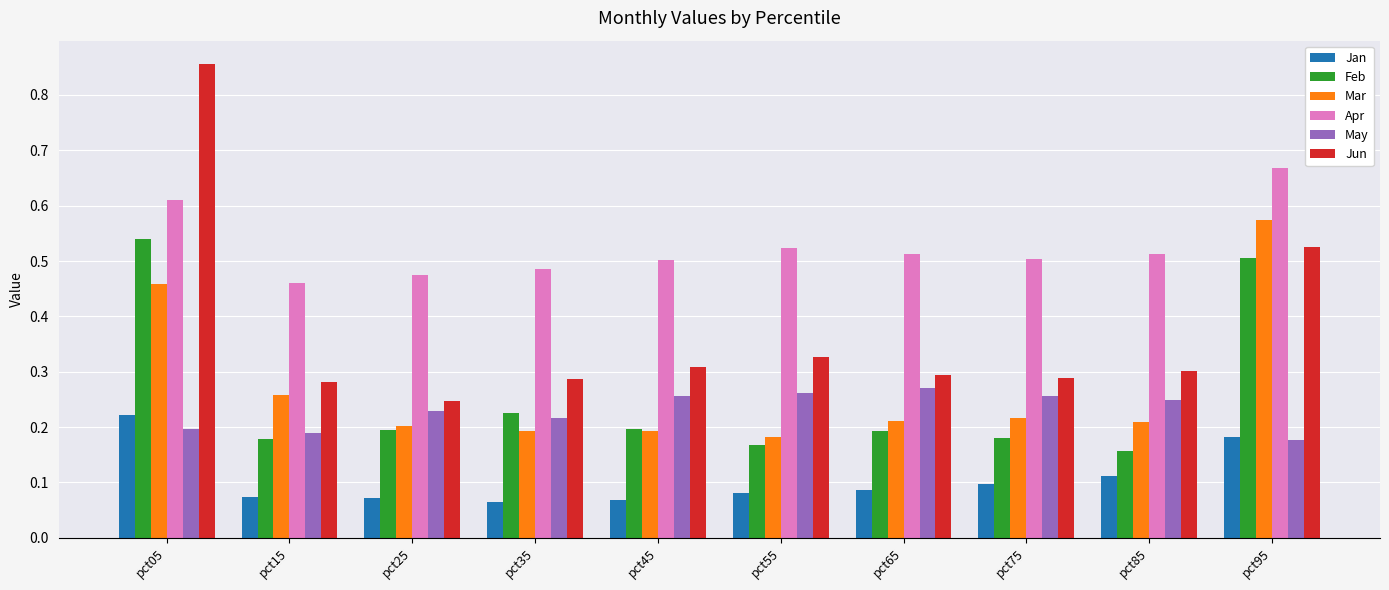

At which label is Mar closest to 0?

pct55